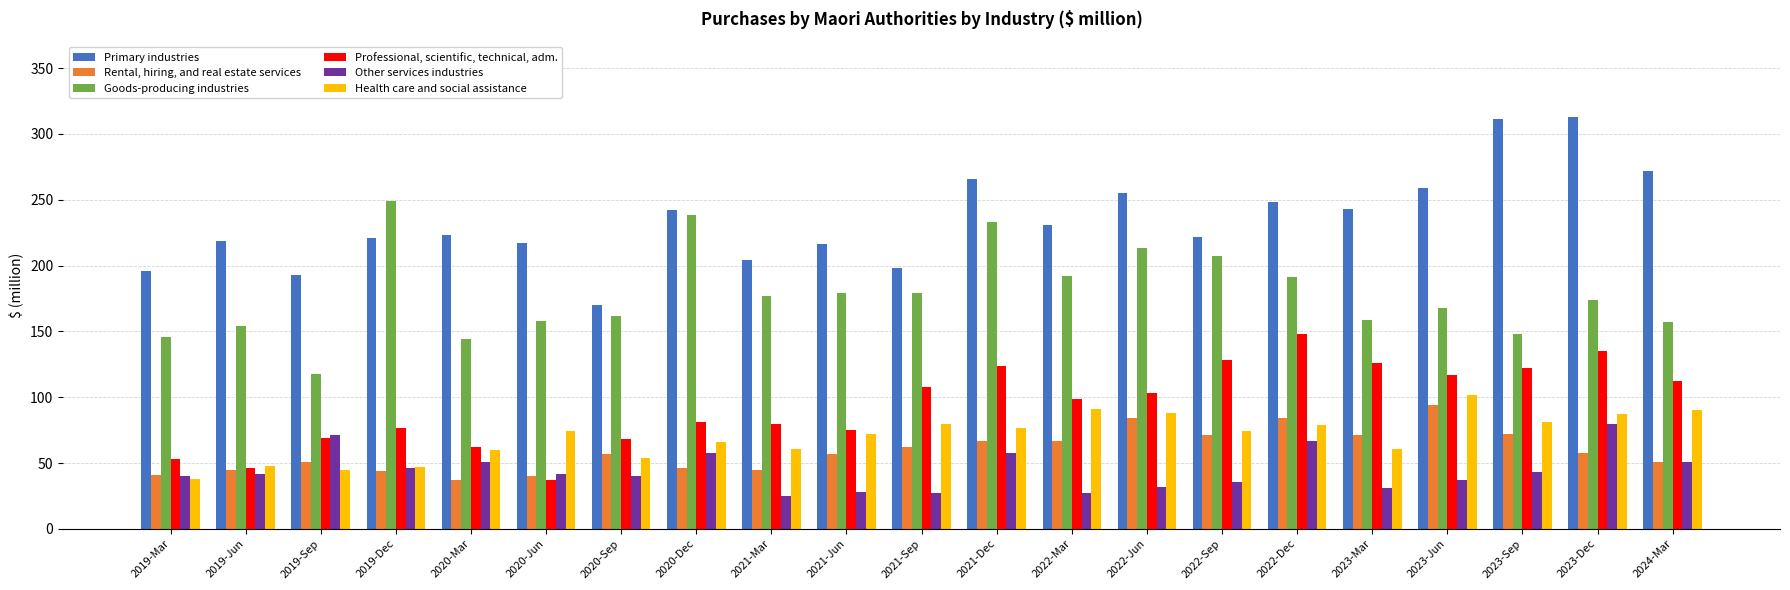

What is the smallest value displayed?

25